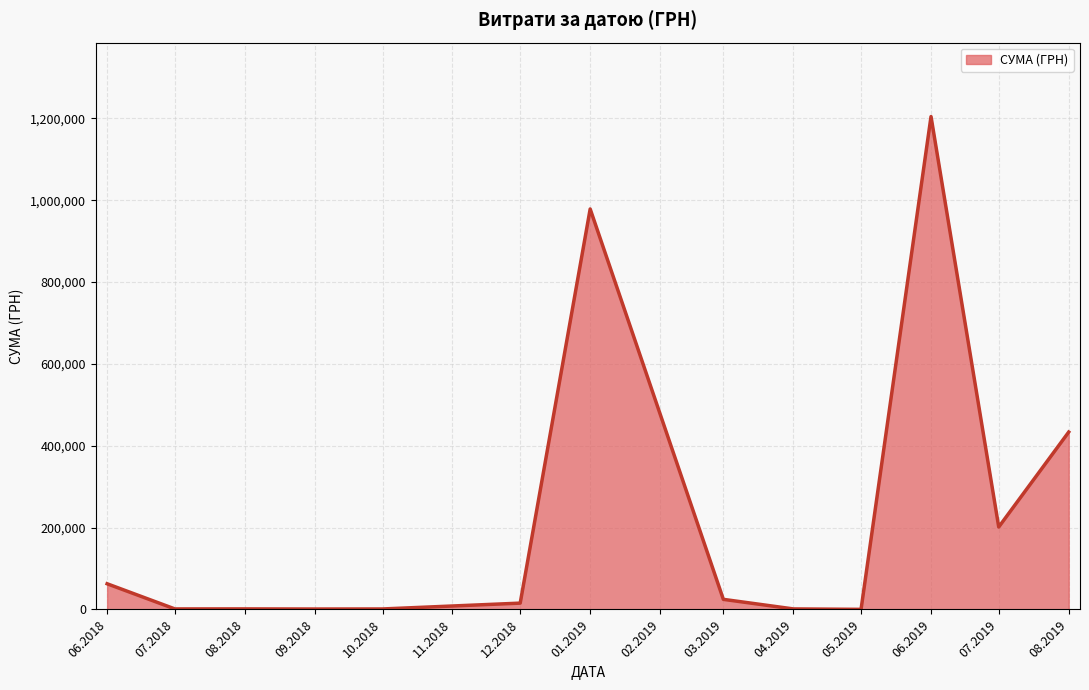

The value at 06.2019 is 255519.3. True or false?

False